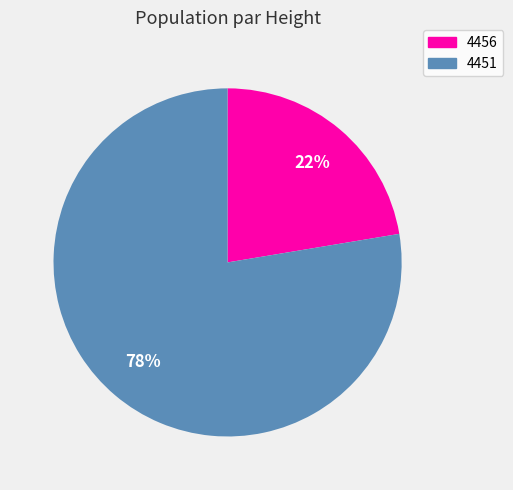

How many slices are in this pie chart?

2